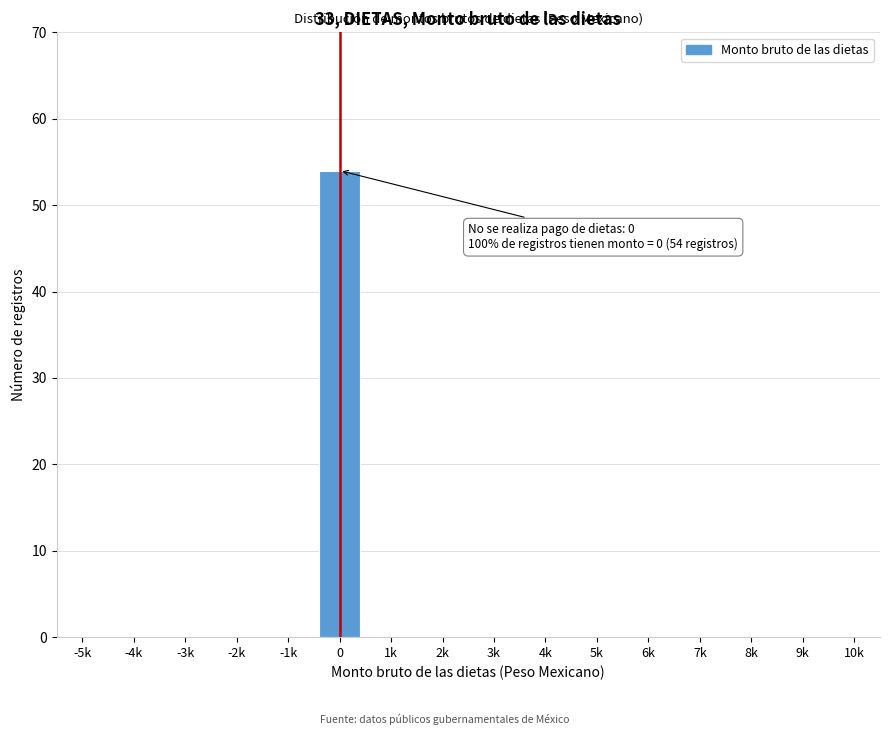

Reading left to right, extract all data points from this chart.

-5k=0	-4k=0	-3k=0	-2k=0	-1k=0	0=54	1k=0	2k=0	3k=0	4k=0	5k=0	6k=0	7k=0	8k=0	9k=0	10k=0